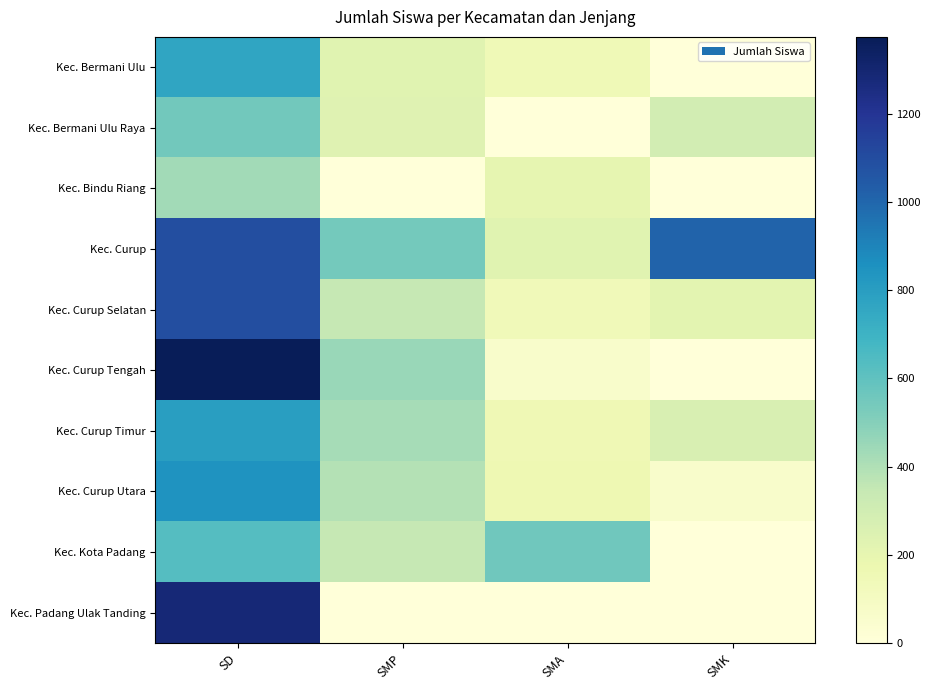

Rank the series by their maximum value, from highest to lowest.

Kec. Curup Tengah, Kec. Padang Ulak Tanding, Kec. Curup, Kec. Curup Selatan, Kec. Curup Utara, Kec. Curup Timur, Kec. Bermani Ulu, Kec. Kota Padang, Kec. Bermani Ulu Raya, Kec. Bindu Riang